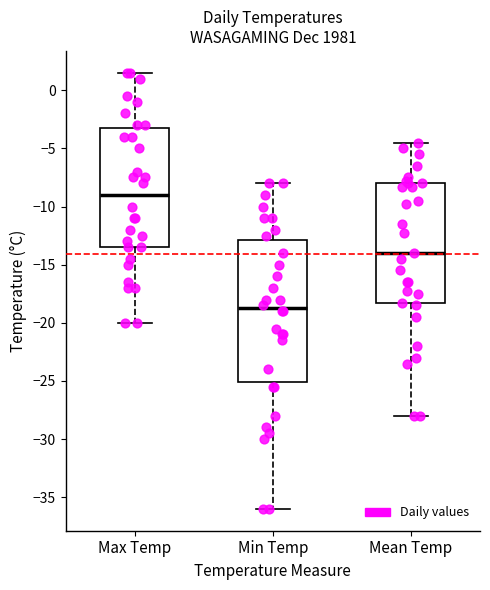

Where is the lower edge of the box for Mean Temp on the y-axis? The values are not printed on the chart, so give them approximately, as read against the axis.

-18.5